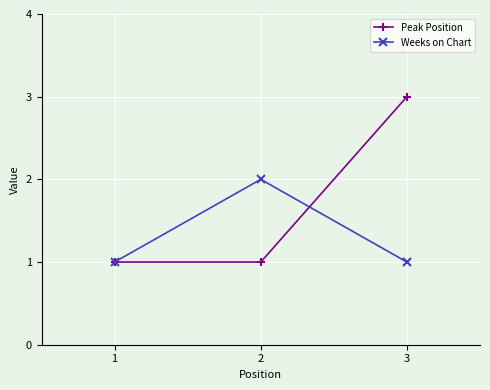

What is the minimum value for Weeks on Chart?

1